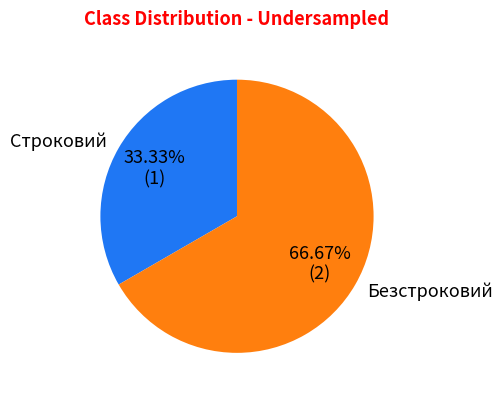

To the nearest percent, what percentage of the pie is Строковий?

33%